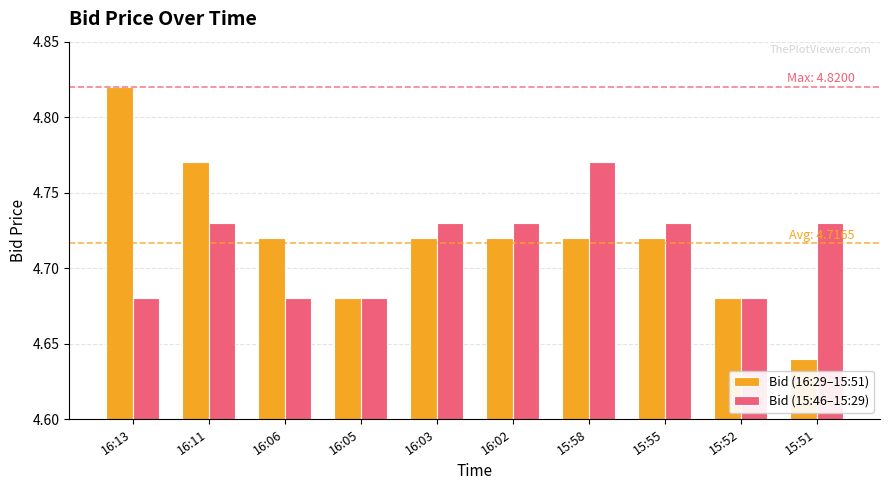

What are all the series names shown in the legend?

Bid (16:29–15:51), Bid (15:46–15:29)